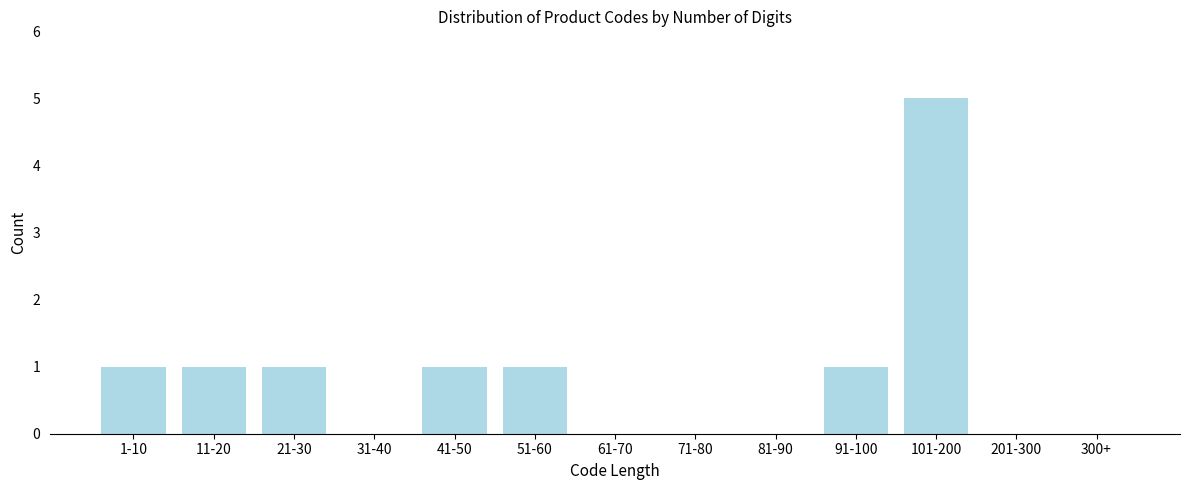

Reading left to right, list all the values displayed in this chart.

1-10=1	11-20=1	21-30=1	31-40=0	41-50=1	51-60=1	61-70=0	71-80=0	81-90=0	91-100=1	101-200=5	201-300=0	300+=0